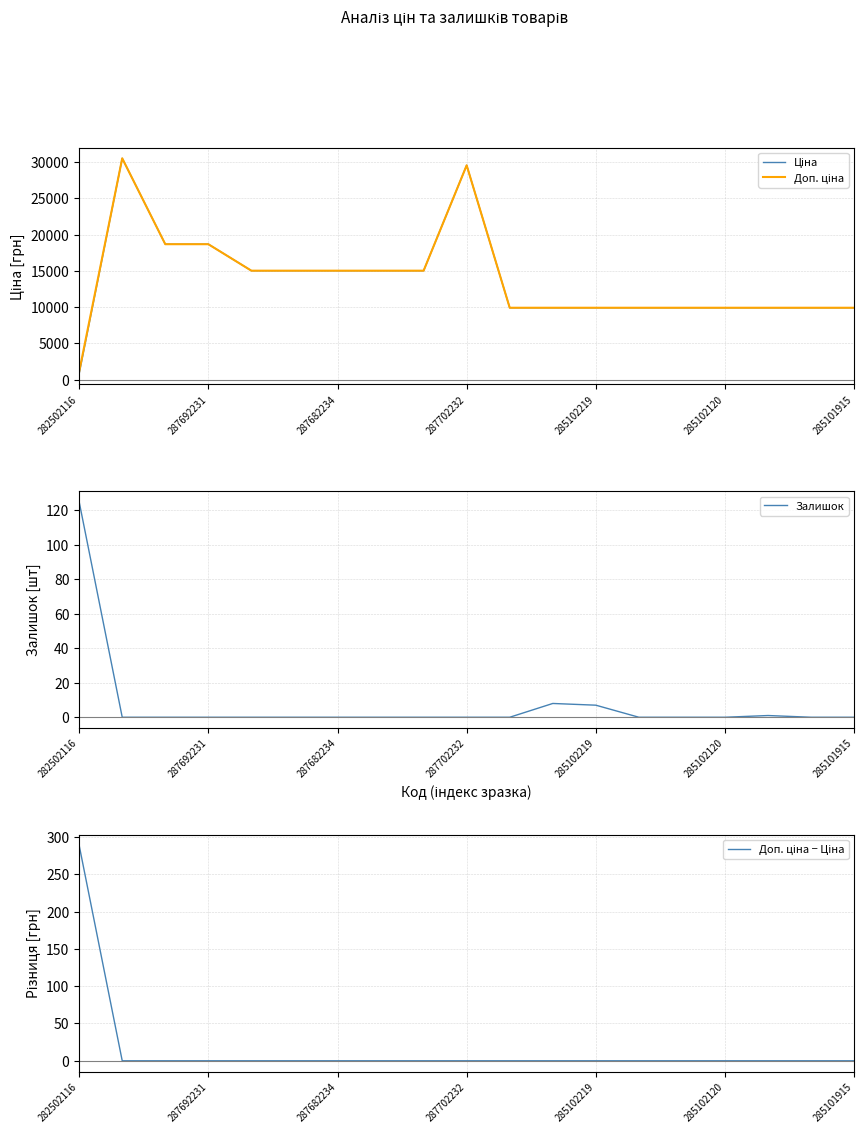

What is the difference between the maximum and minimum values in the Ціна series?

29699.3